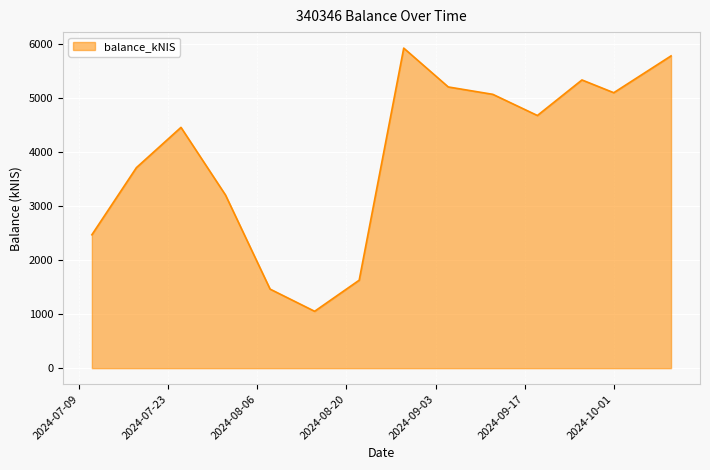

What is the minimum value shown in the chart?

1053.1